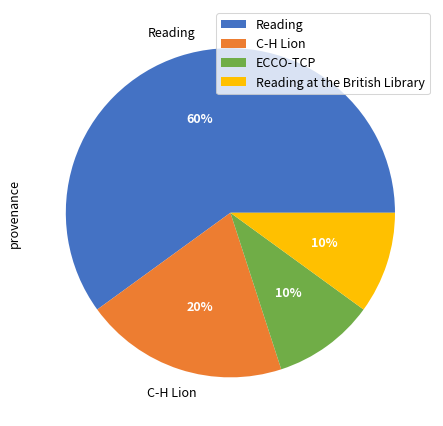

What is the largest slice in the pie chart?

Reading